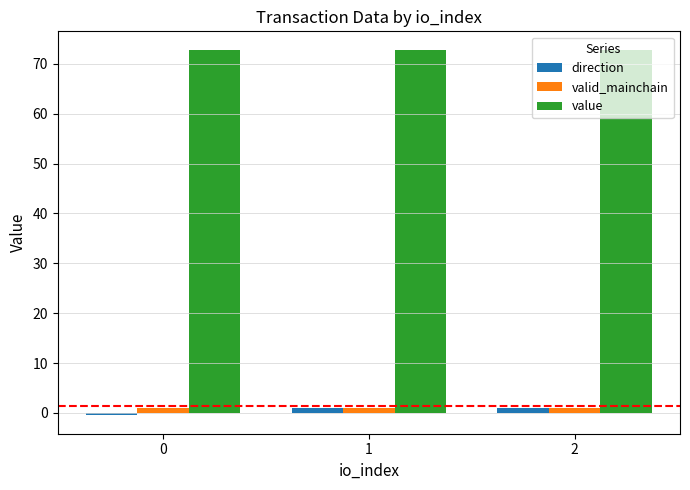

What is the value of the value bar at the 1st from the left?

72.8